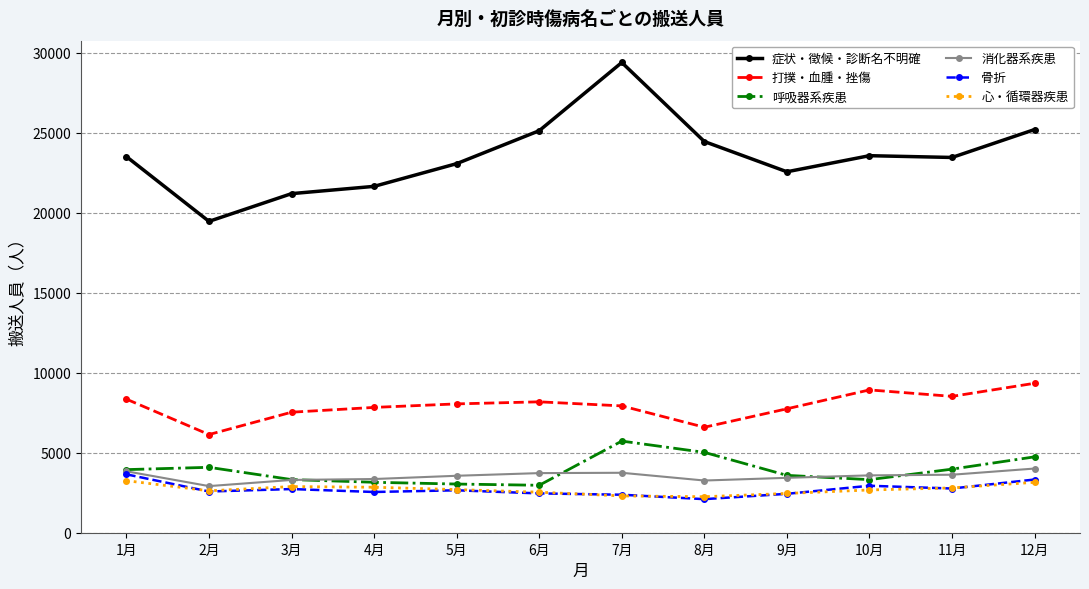

What is the total value across all series at 10月?

45022